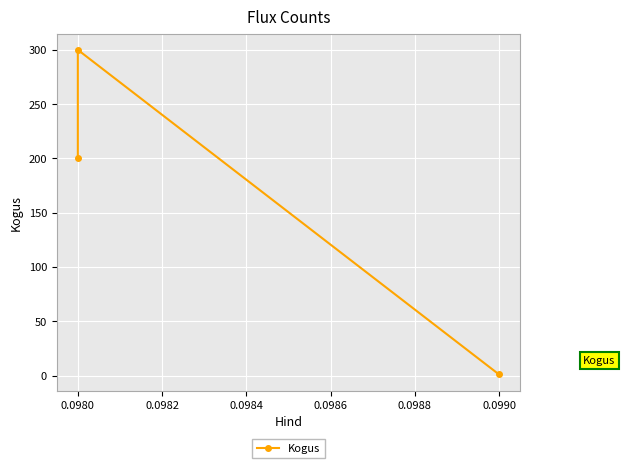

How many lines are shown in the chart?

1